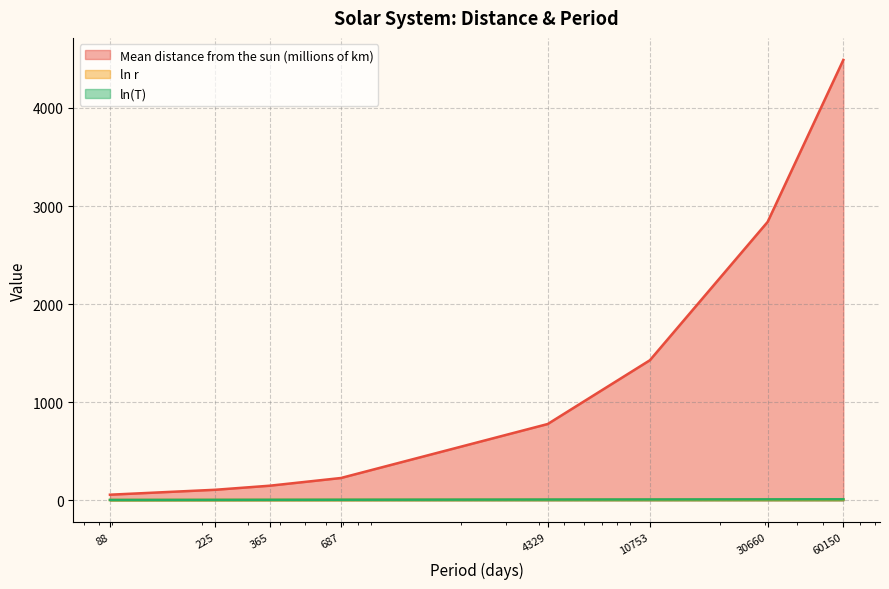

Which series has the largest total across all categories?

Mean distance from the sun (millions of km)